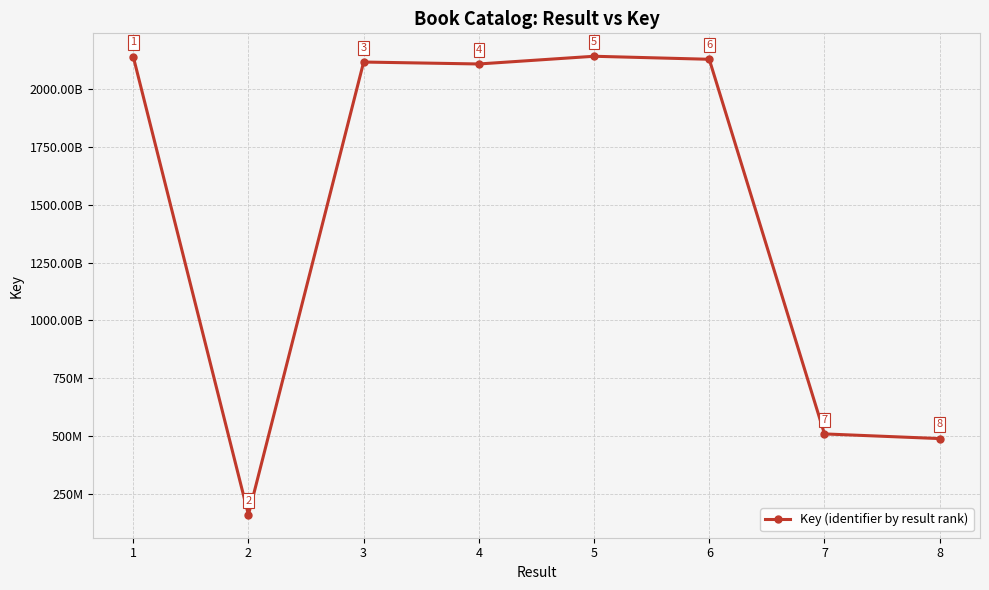

Is this an area chart (filled region under the line)?

No